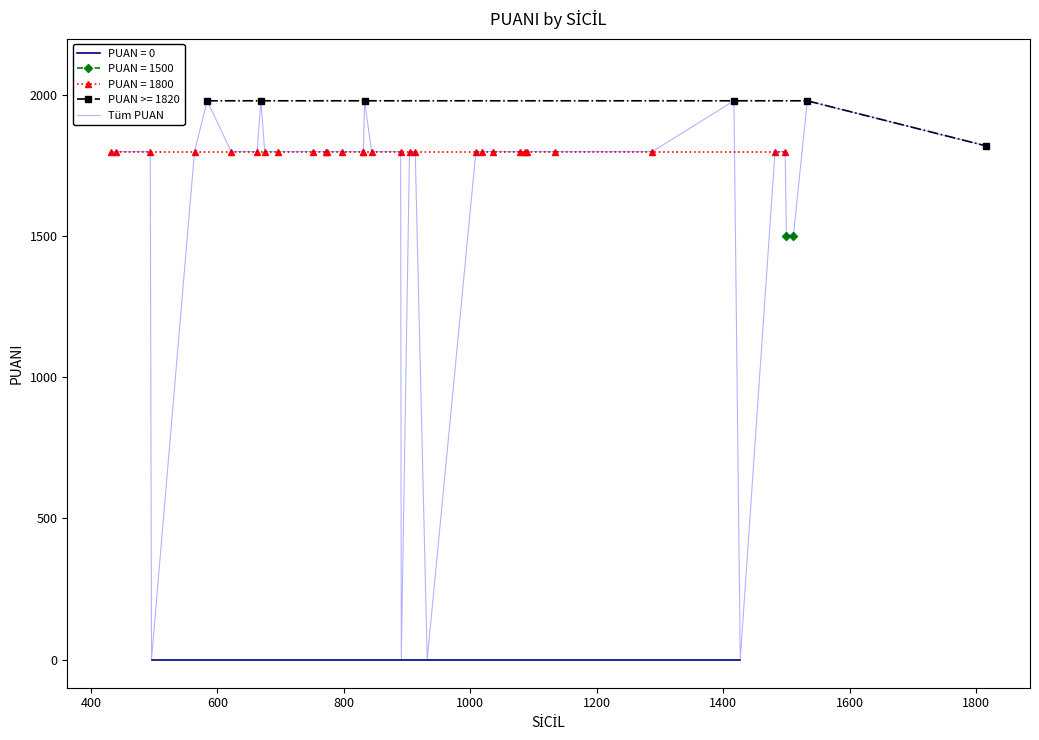

What is the highest value of the Tüm PUAN series?

1980